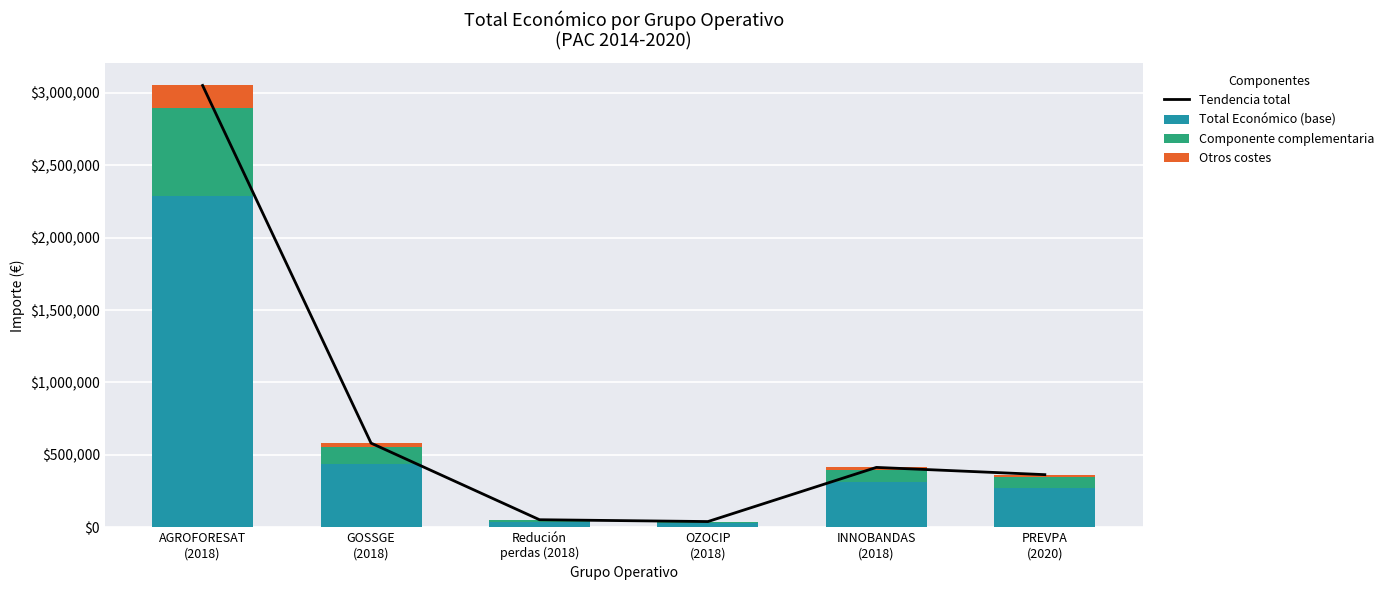

At which category does the chart reach its peak across all series?

AGROFORESAT
(2018)